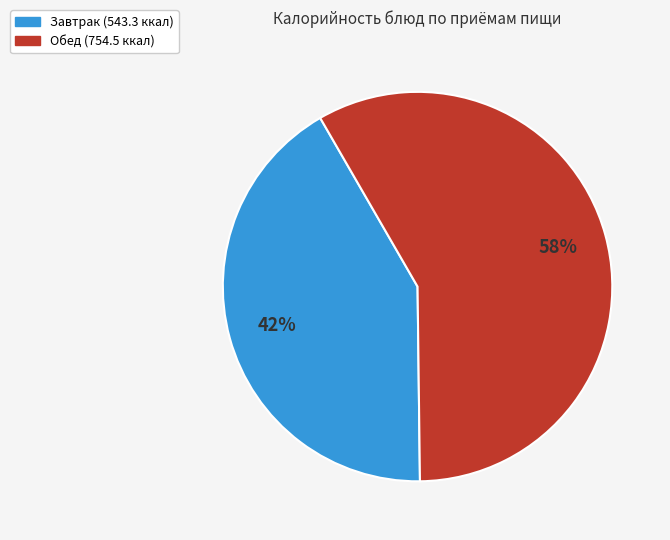

To the nearest percent, what is the difference between the largest and smallest slice percentages?

16%